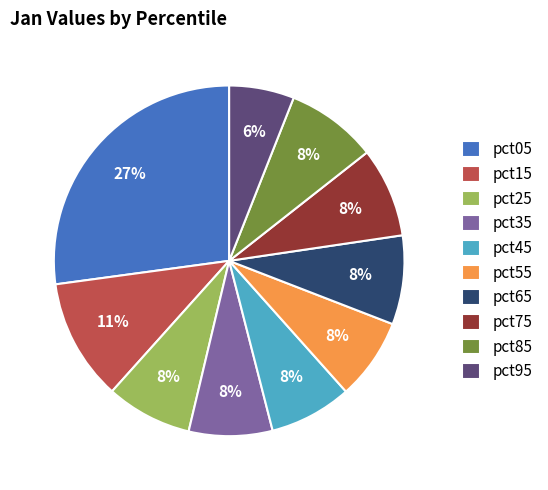

Is it true that pct45 is 8% of the pie?

True